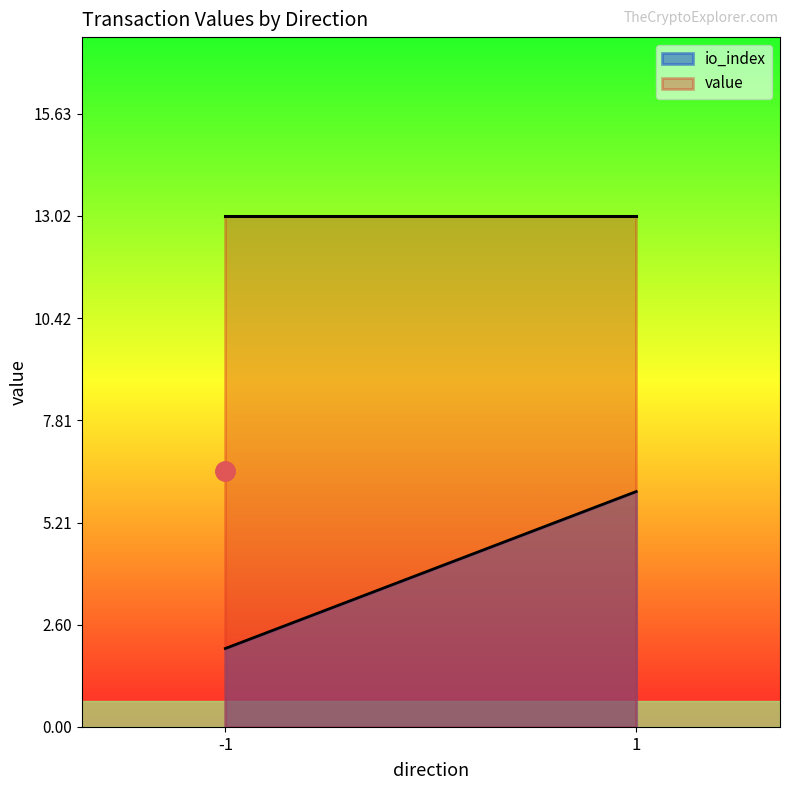

The io_index series shows 1.8 at 1. True or false?

False